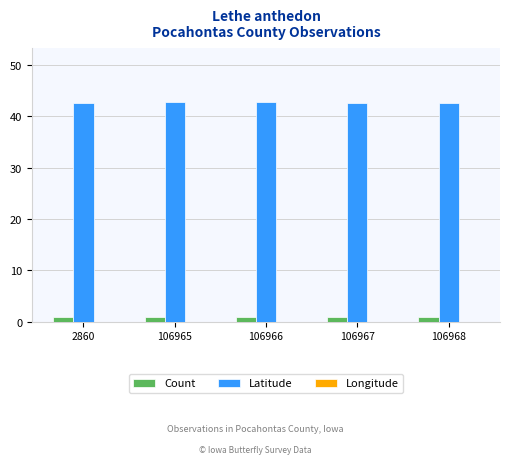

List the series in order of their overall mean, highest first.

Latitude, Count, Longitude